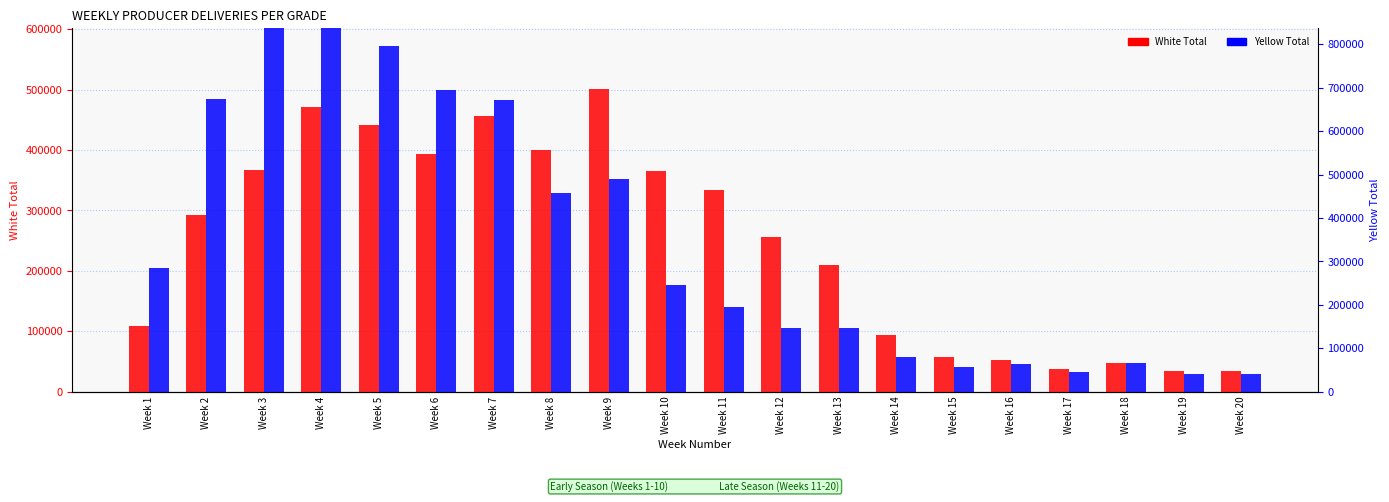

How many series are shown in this chart?

2